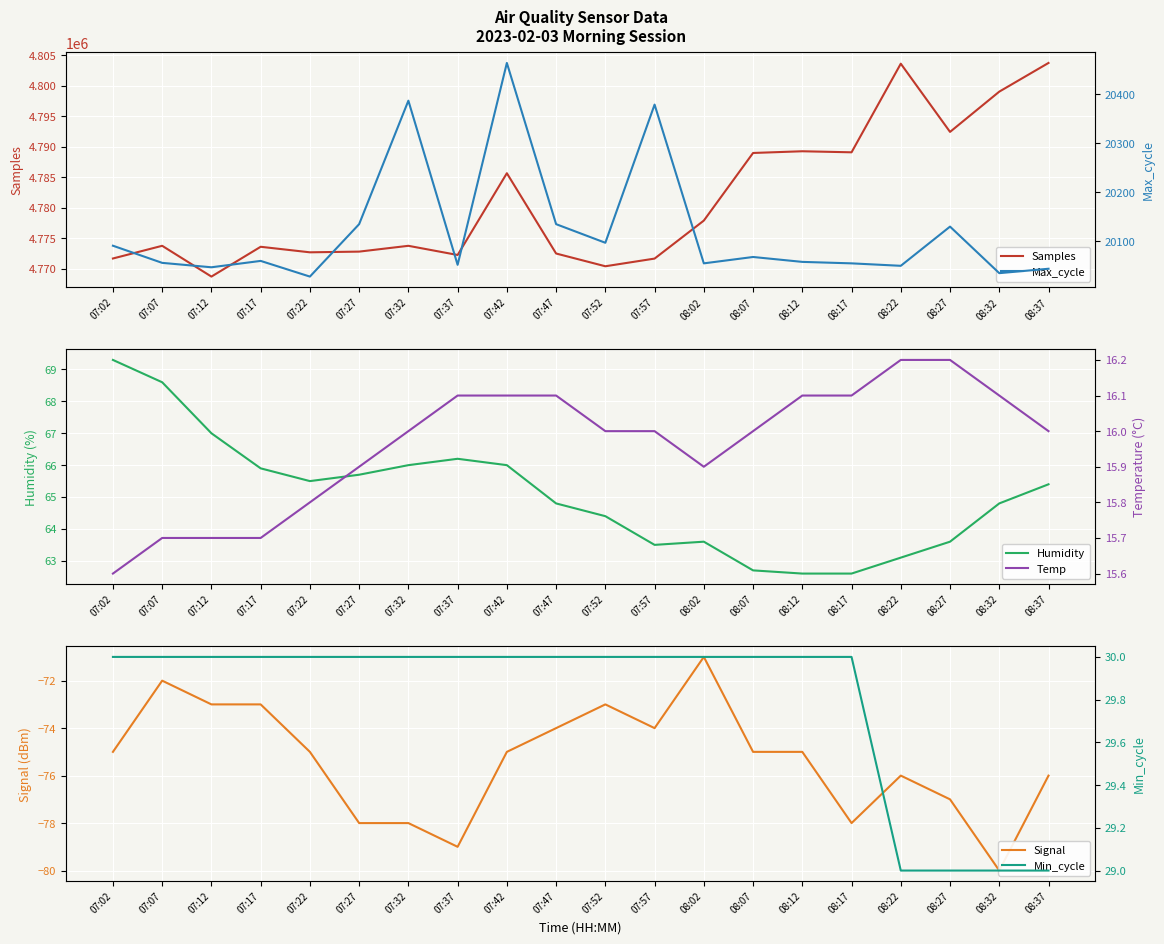

Which series has the largest range (max minus min)?

Samples